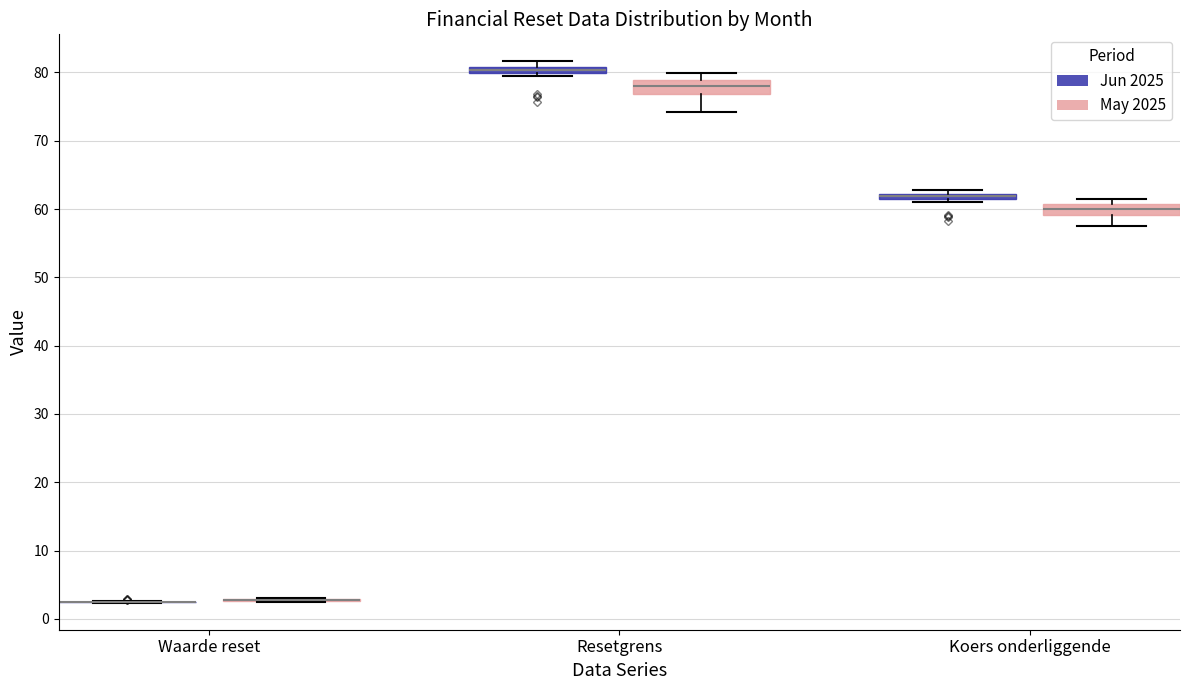

Where is the upper edge of the box for Koers onderliggende (Jun 2025) on the y-axis? The values are not printed on the chart, so give them approximately, as read against the axis.

62